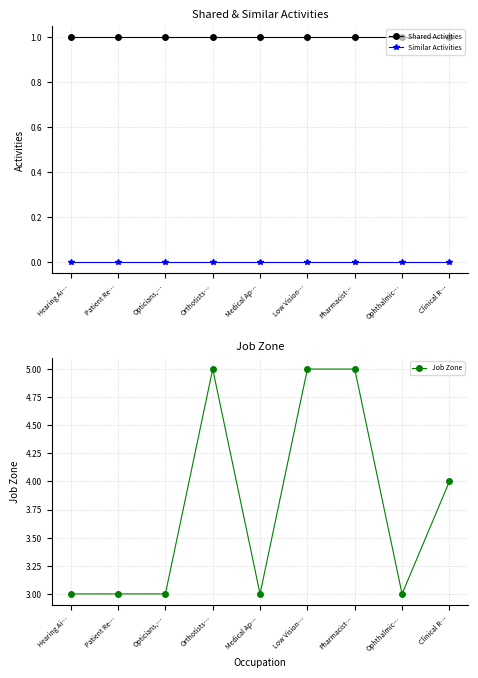

True or false: Shared Activities has more than 0 interior local peaks.

False